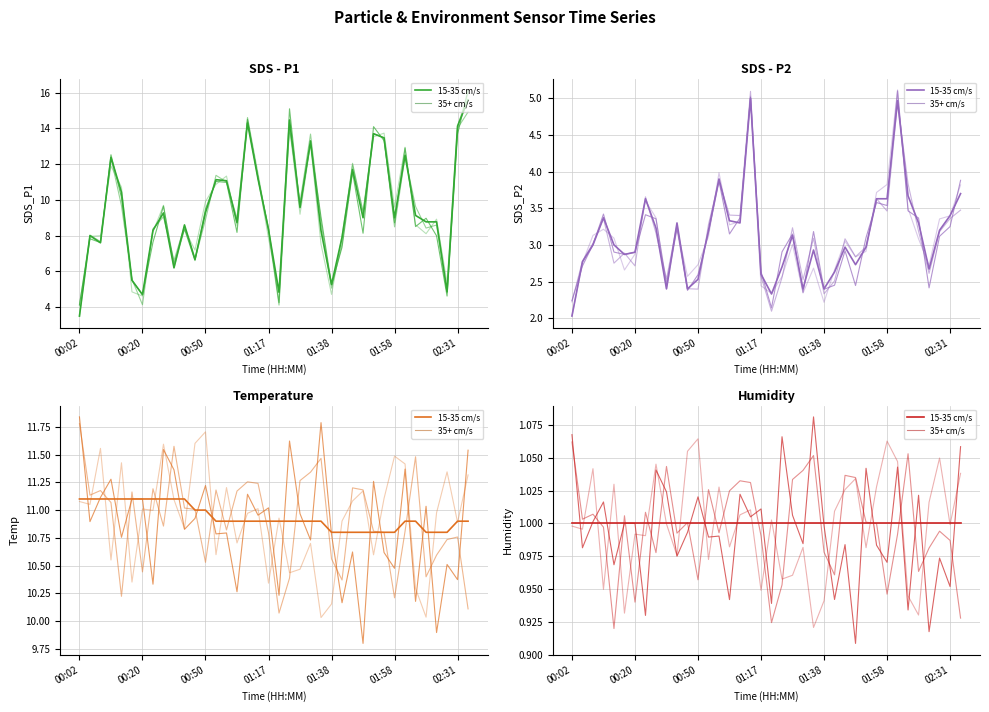

What is the spread (max minus min) of values at 00:50?

10.1